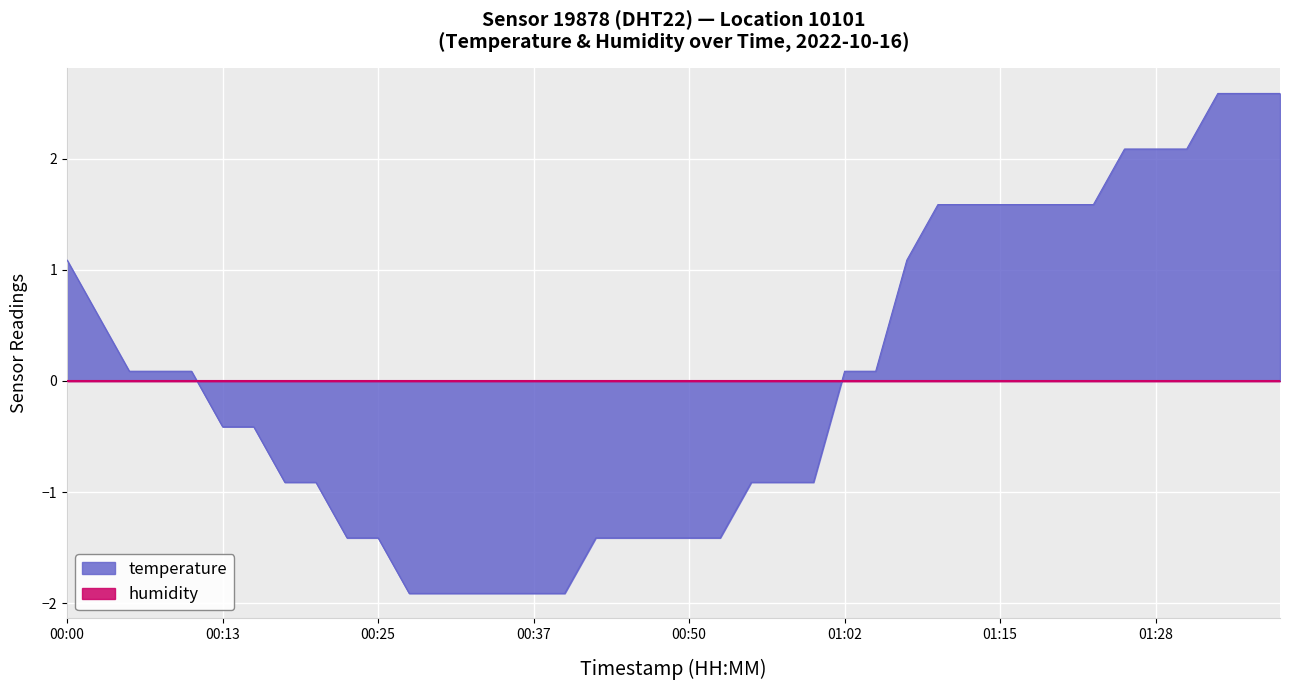

What is the difference between the maximum and minimum values?

4.5